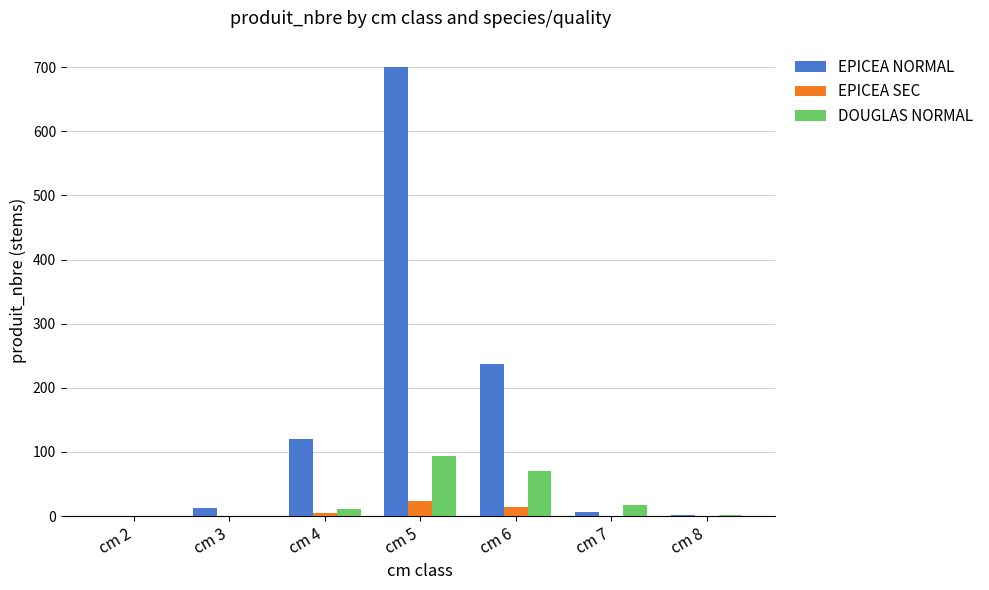

The value of EPICEA NORMAL at cm 5 is 700. True or false?

True